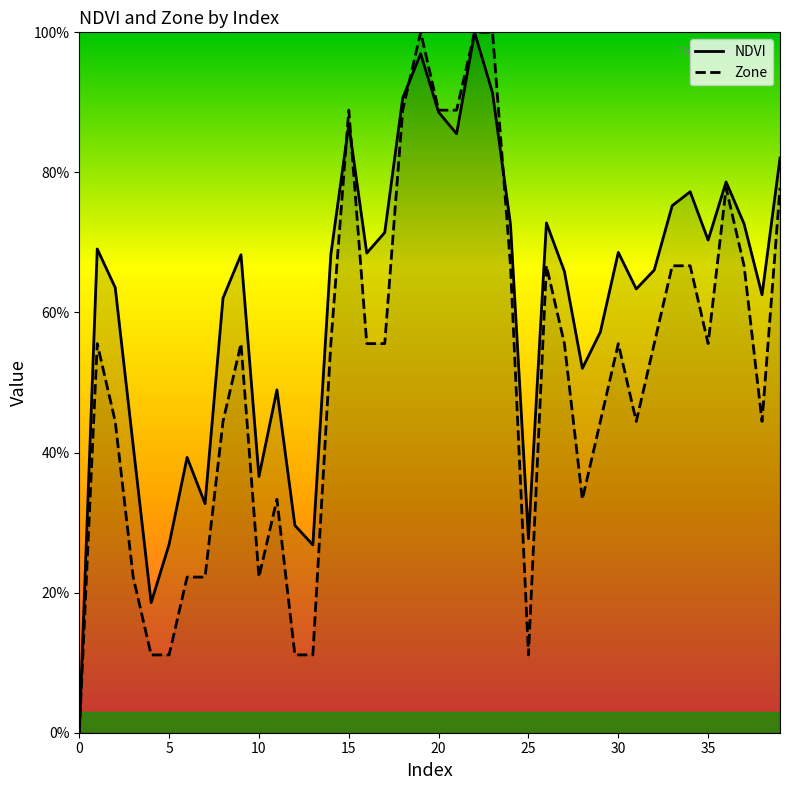

Where is the first local minimum for Zone?

10